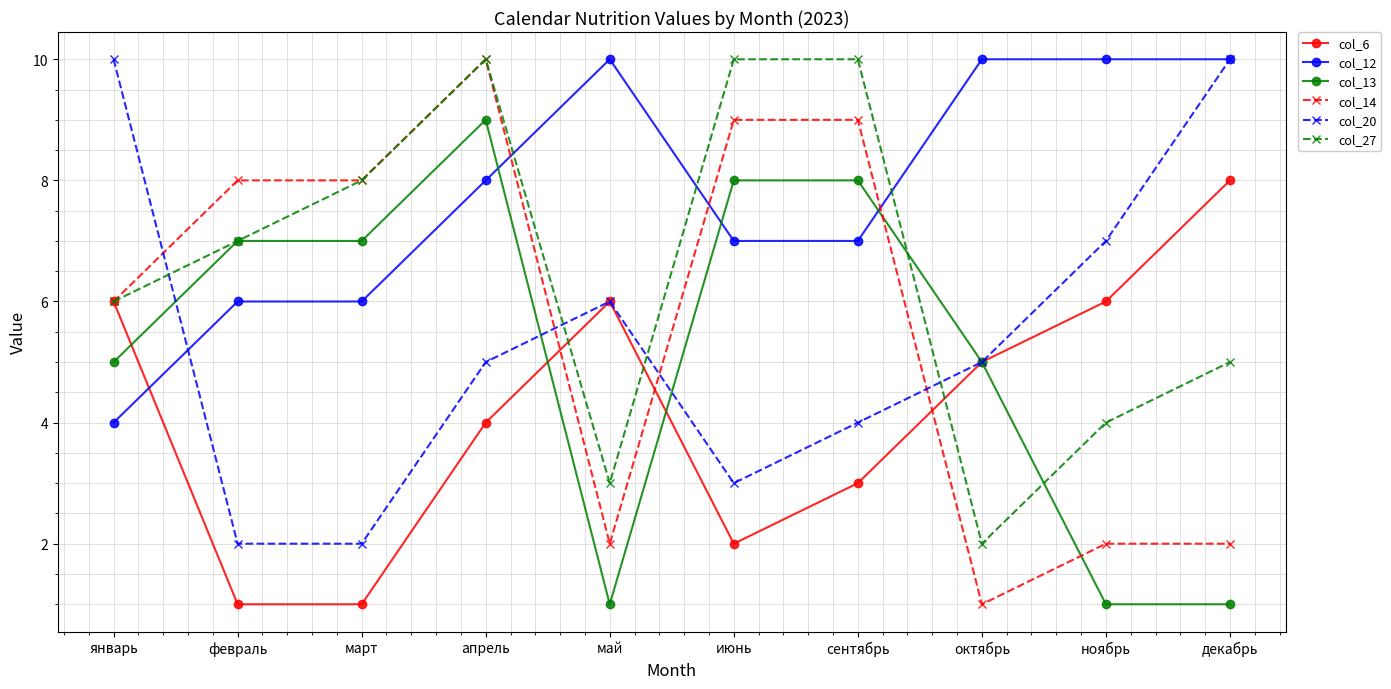

How many interior local peaks does the col_20 series have?

1